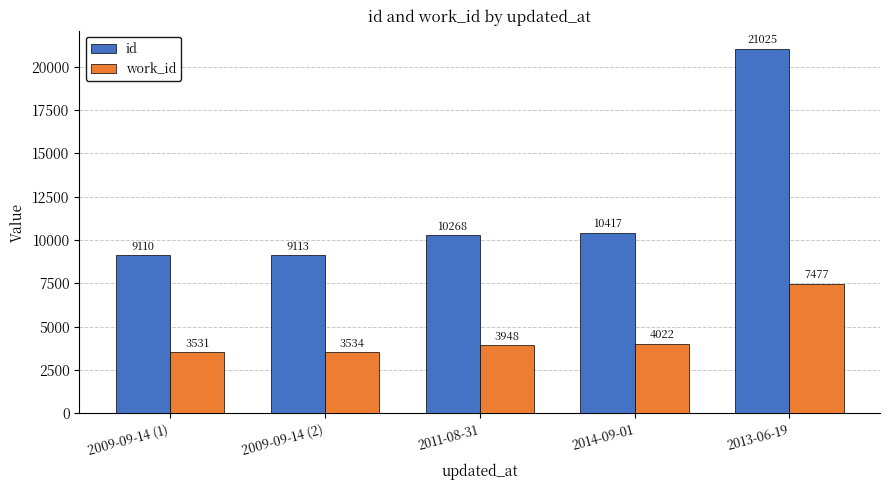

Reading left to right, what are all the values shown in this chart?

id: 9110	9113	10268	10417	21025
work_id: 3531	3534	3948	4022	7477